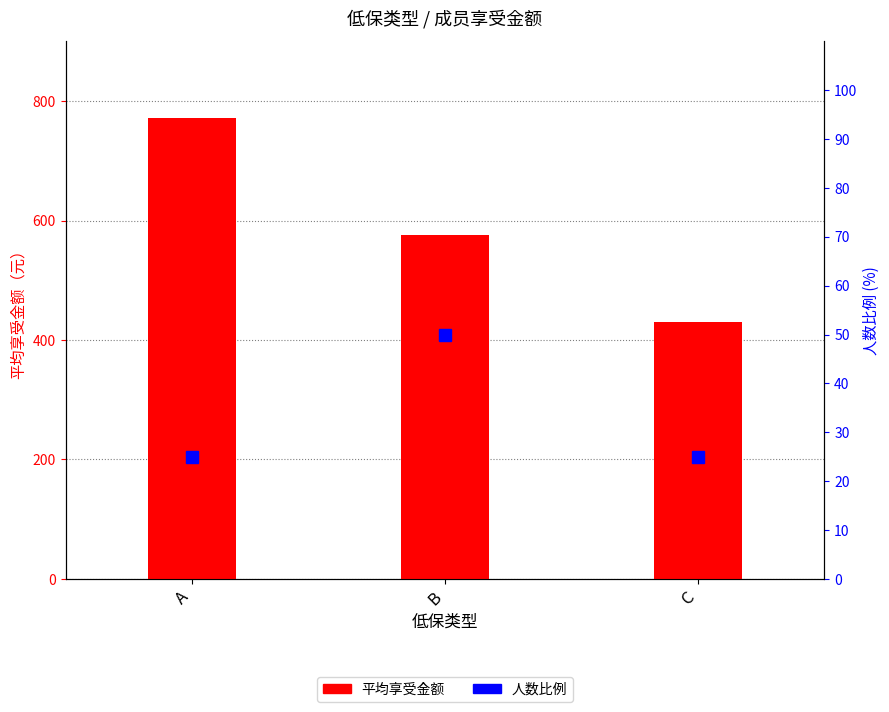

How many data points does each series have?

3